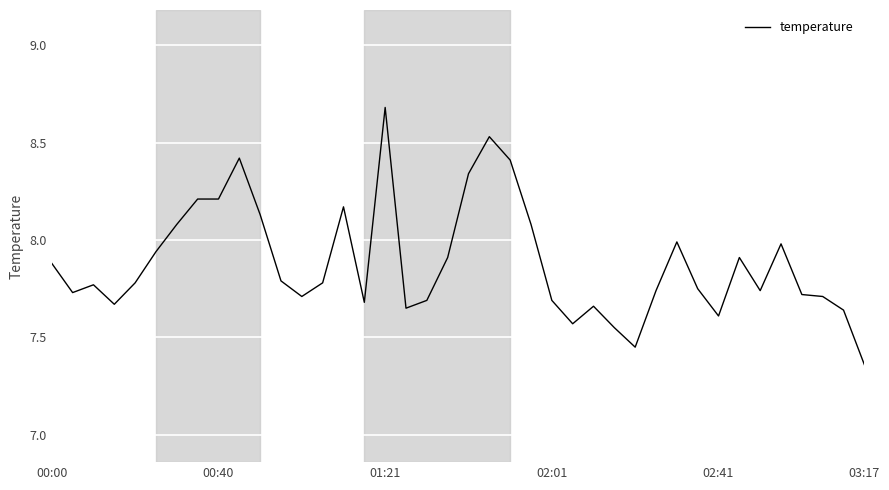

What is the greatest value displayed?

8.7